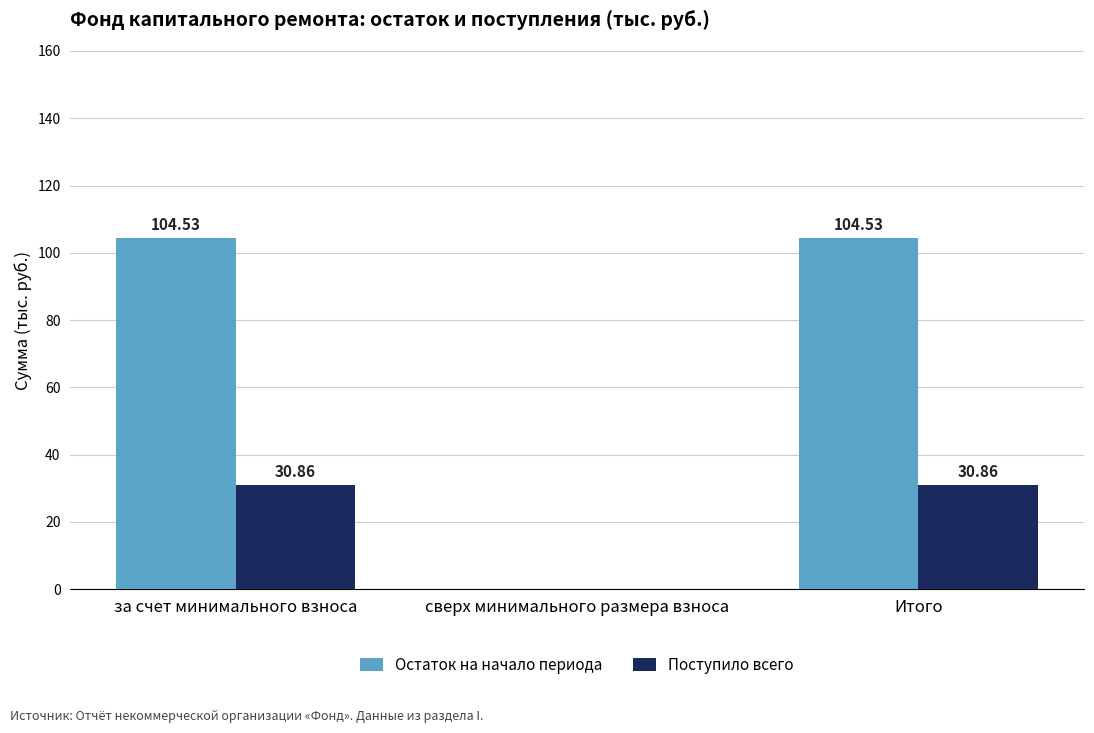

Where does the Остаток на начало периода series first go above 104?

за счет минимального взноса